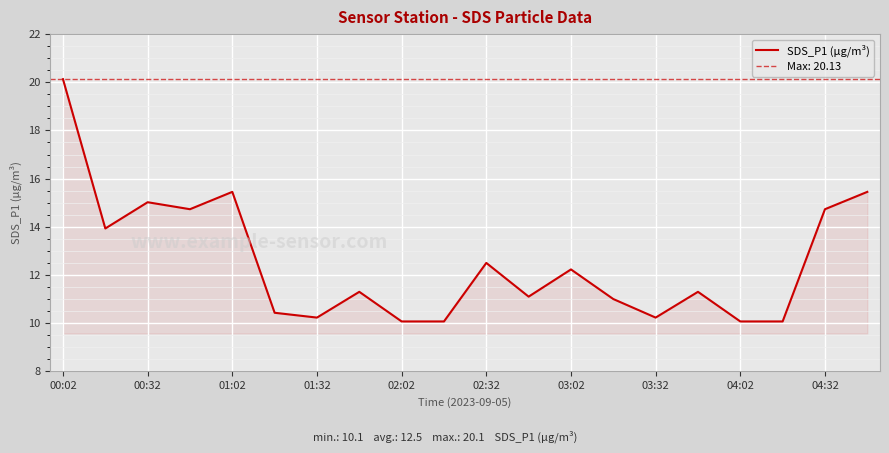

Reading right to left, what are all the values shown in this chart?

15.4	14.7	10.1	10.1	11.3	10.2	11.0	12.2	11.1	12.5	10.1	10.1	11.3	10.2	10.4	15.4	14.7	15.0	13.9	20.1